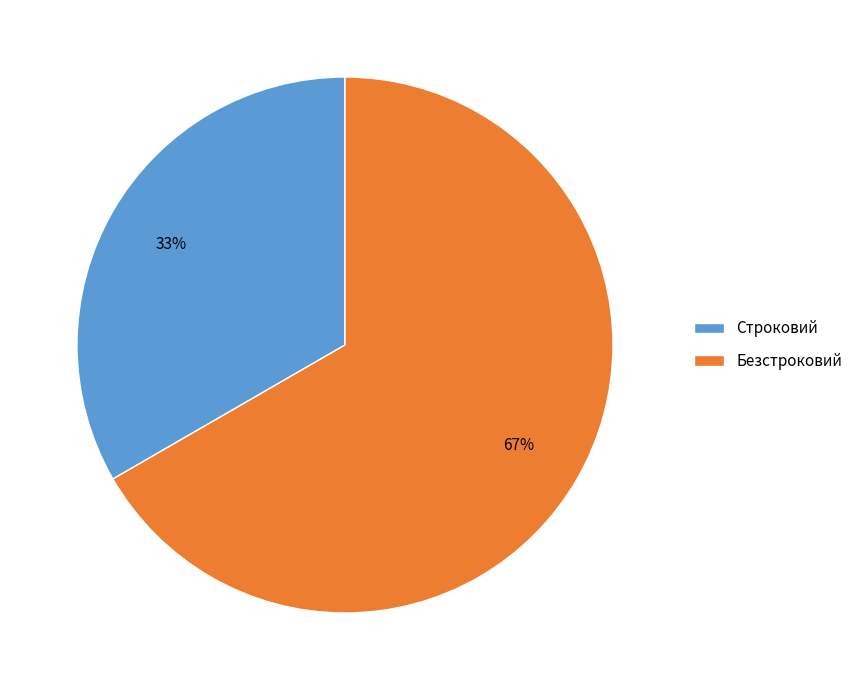

How many segments does this pie chart have?

2